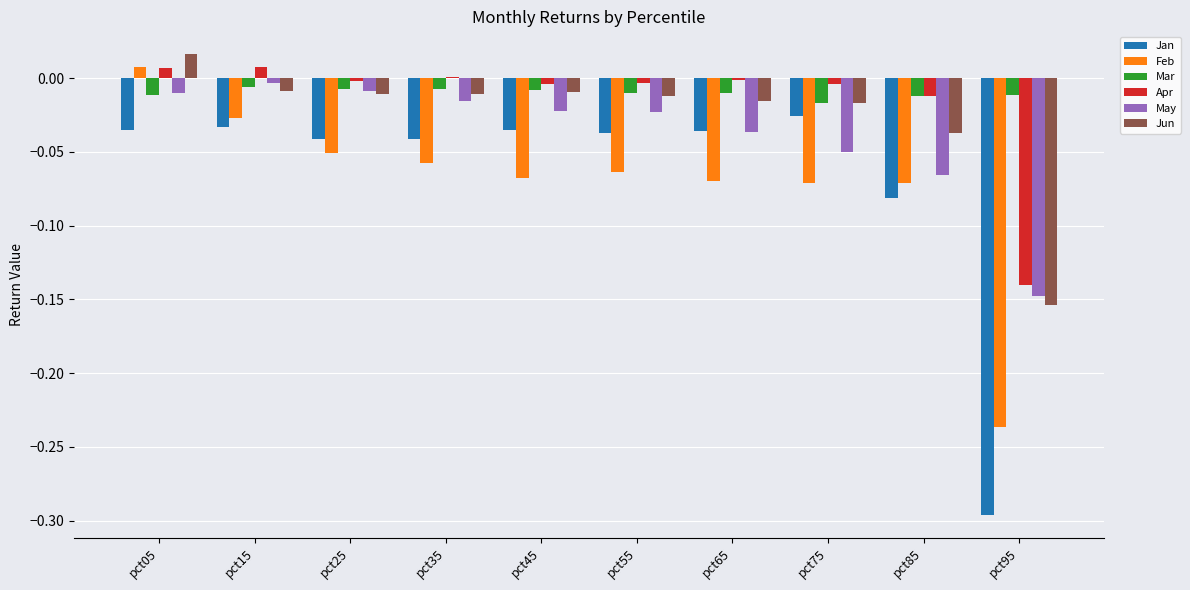

True or false: Feb has a value of -0.0 at pct15.

True